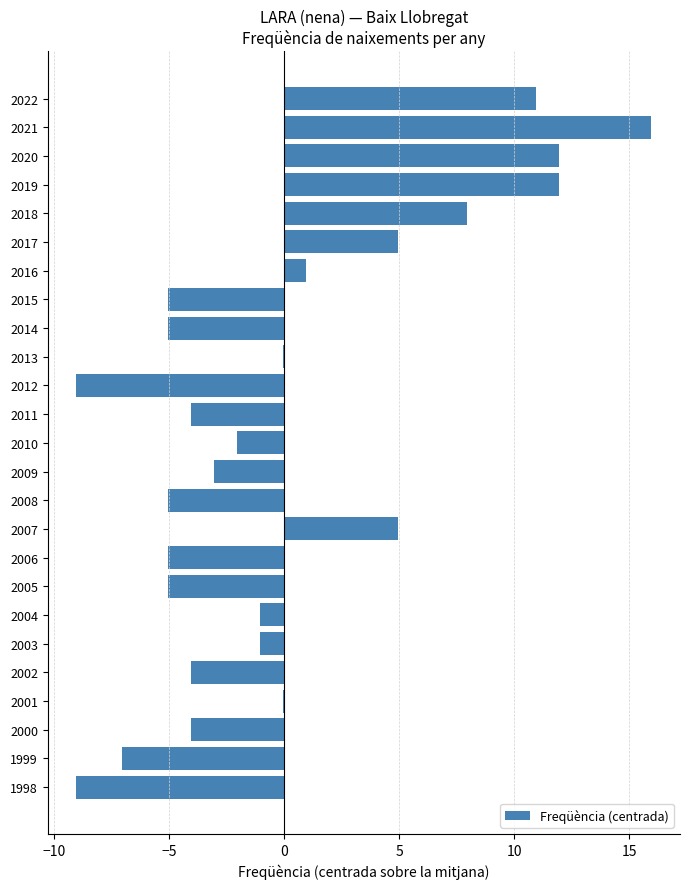

Are the bars horizontal?

Yes